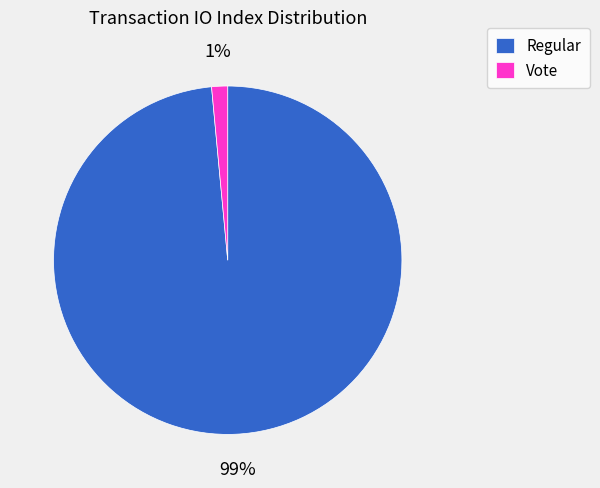

What percentage is the Vote slice, to the nearest percent?

1%